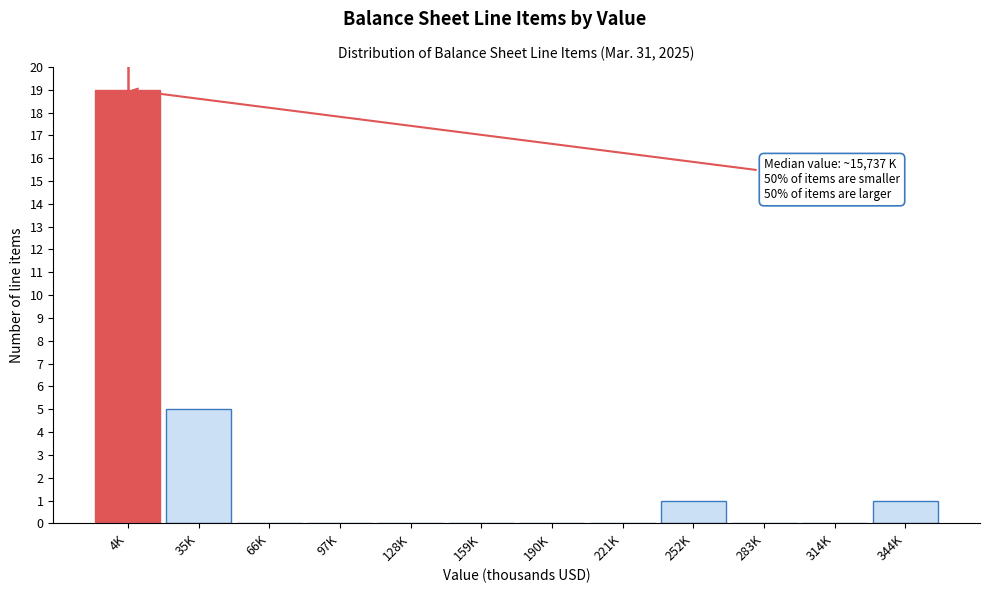

Reading right to left, list all the values displayed in this chart.

344K=1	314K=0	283K=0	252K=1	221K=0	190K=0	159K=0	128K=0	97K=0	66K=0	35K=5	4K=19